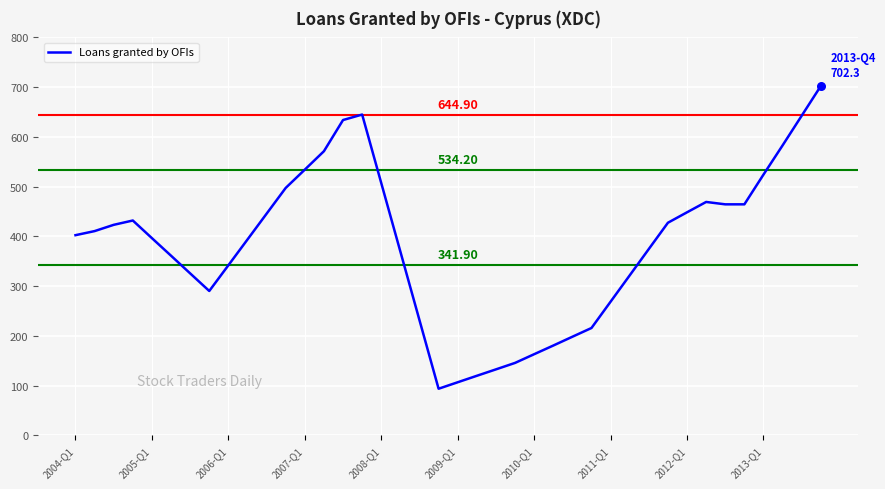

What is the difference between the maximum and minimum values?

608.6